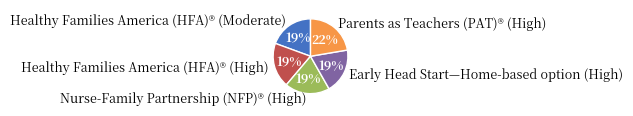

Which category has the biggest portion of the pie?

Parents as Teachers (PAT)® (High)